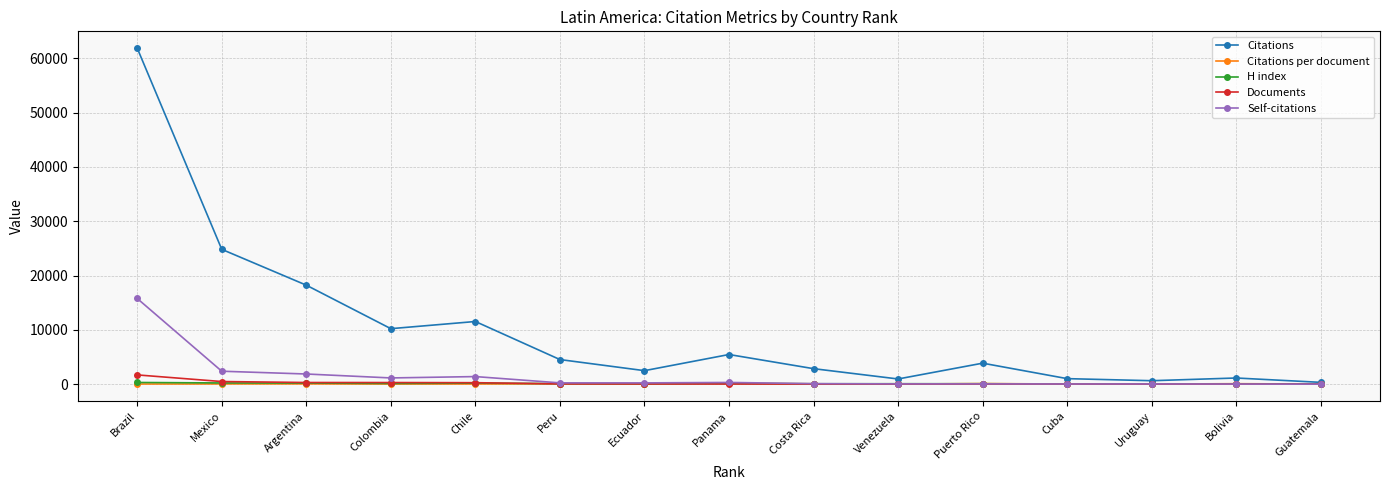

True or false: Citations per document has a value of 41.2 at Chile.

True